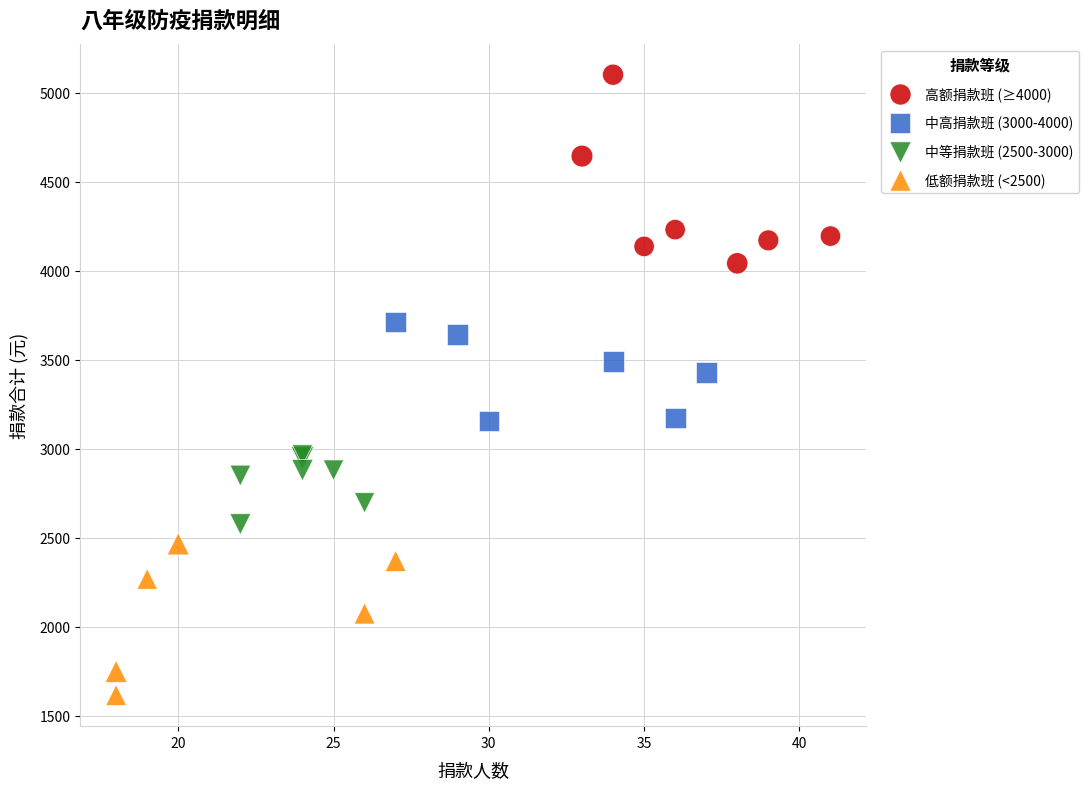

Which series reaches the minimum Y coordinate?

低额捐款班 (<2500)